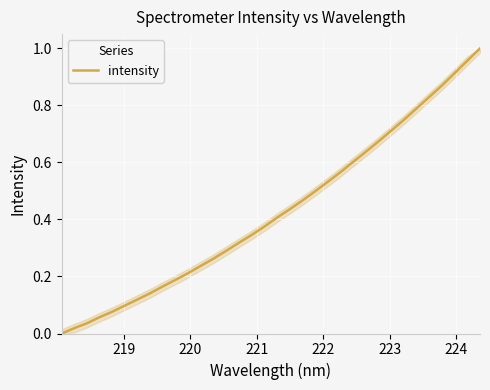

True or false: the data has more than 1 interior local peaks.

False